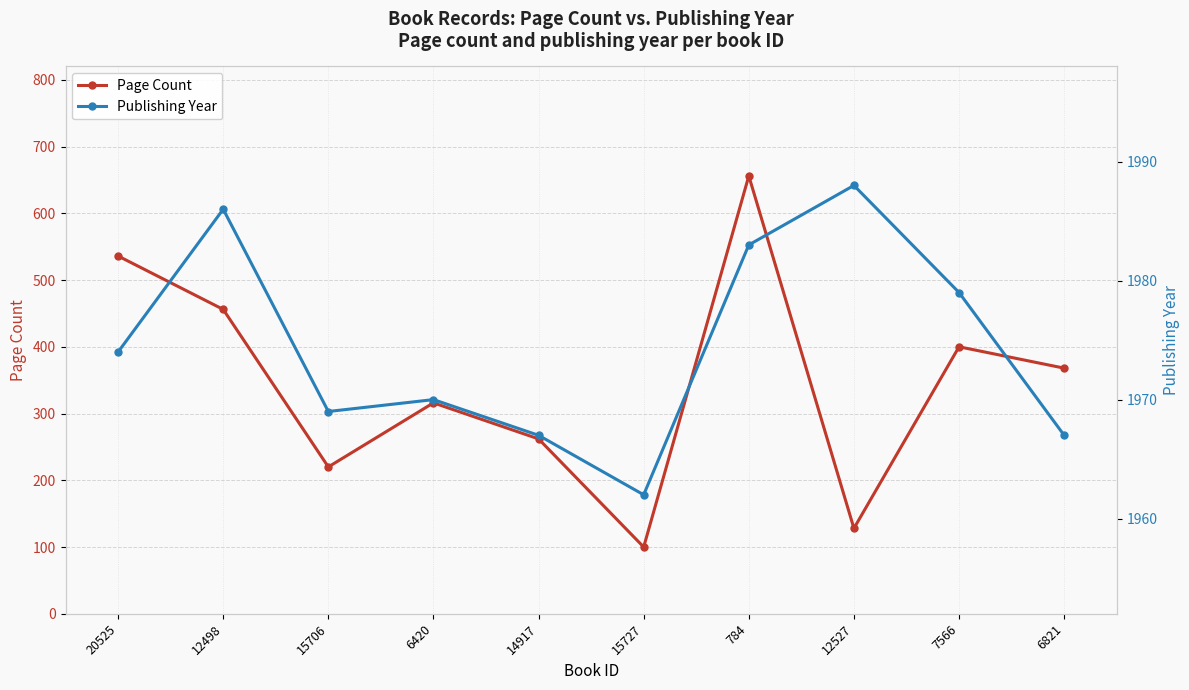

At which label does Publishing Year reach its peak?

12527